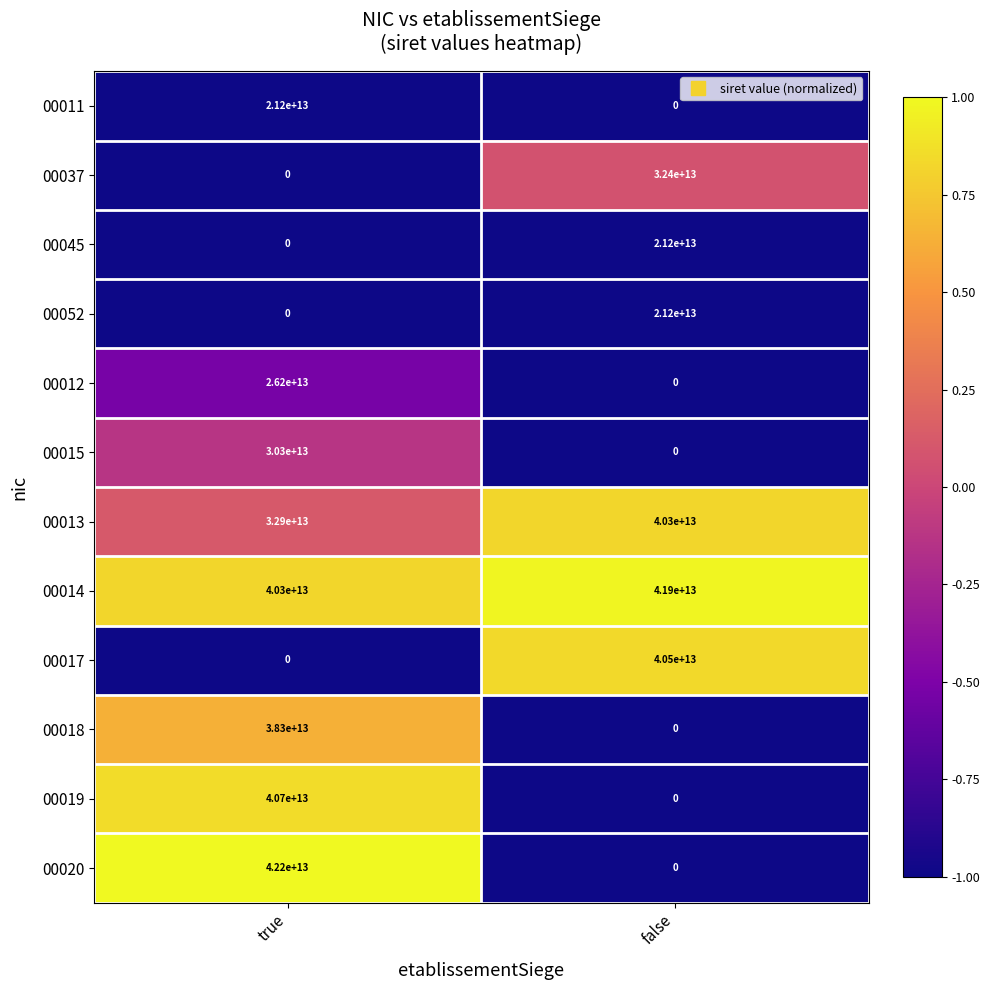

True or false: 00019 has a value of 0 at false.

True